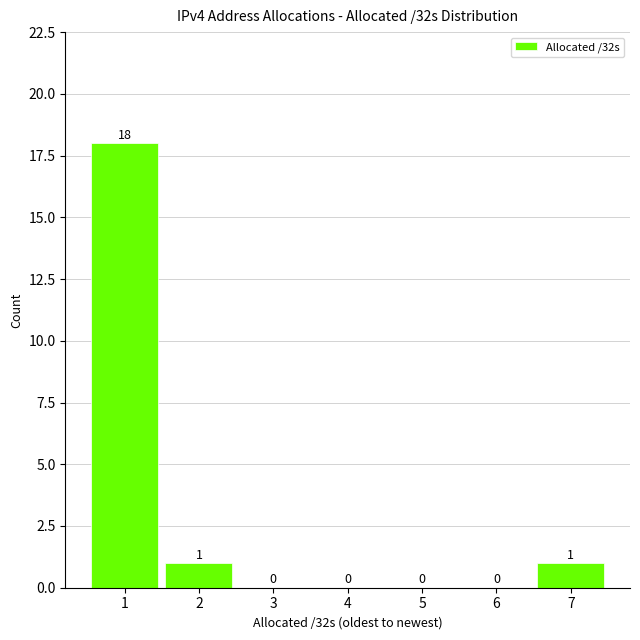

Reading right to left, list all the values displayed in this chart.

7=1	6=0	5=0	4=0	3=0	2=1	1=18